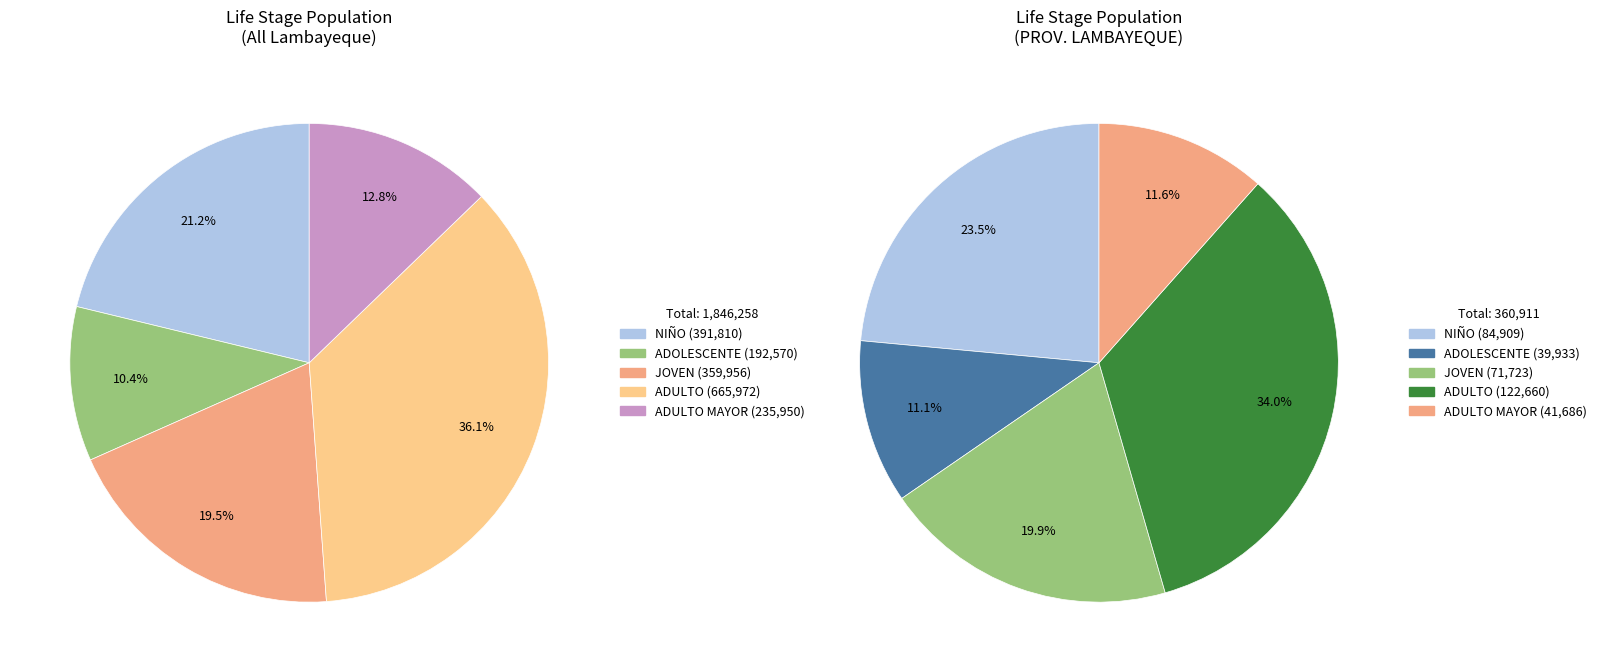

The POB. LAMBAYEQUE slice represents 81% of the pie. True or false?

False